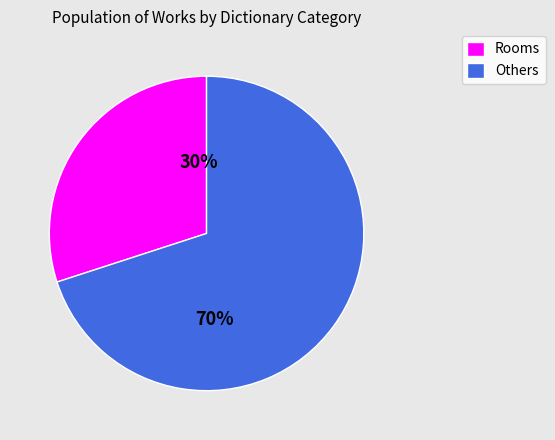

Between Others and Rooms, which is larger?

Others